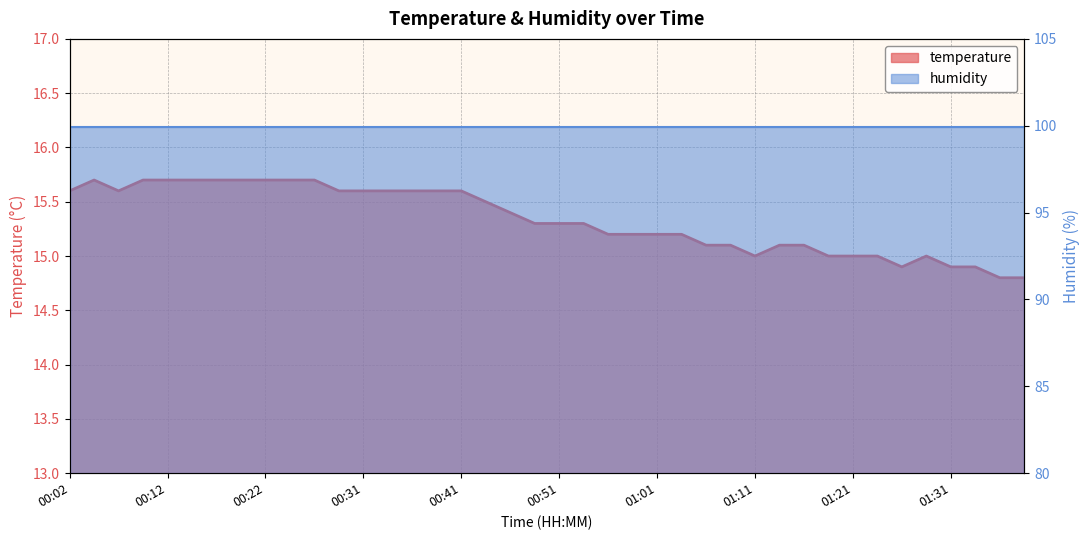

Reading left to right, what are all the values shown in this chart?

15.6	15.7	15.6	15.7	15.7	15.7	15.7	15.7	15.7	15.7	15.7	15.6	15.6	15.6	15.6	15.6	15.6	15.5	15.4	15.3	15.3	15.3	15.2	15.2	15.2	15.2	15.1	15.1	15.0	15.1	15.1	15.0	15.0	15.0	14.9	15.0	14.9	14.9	14.8	14.8